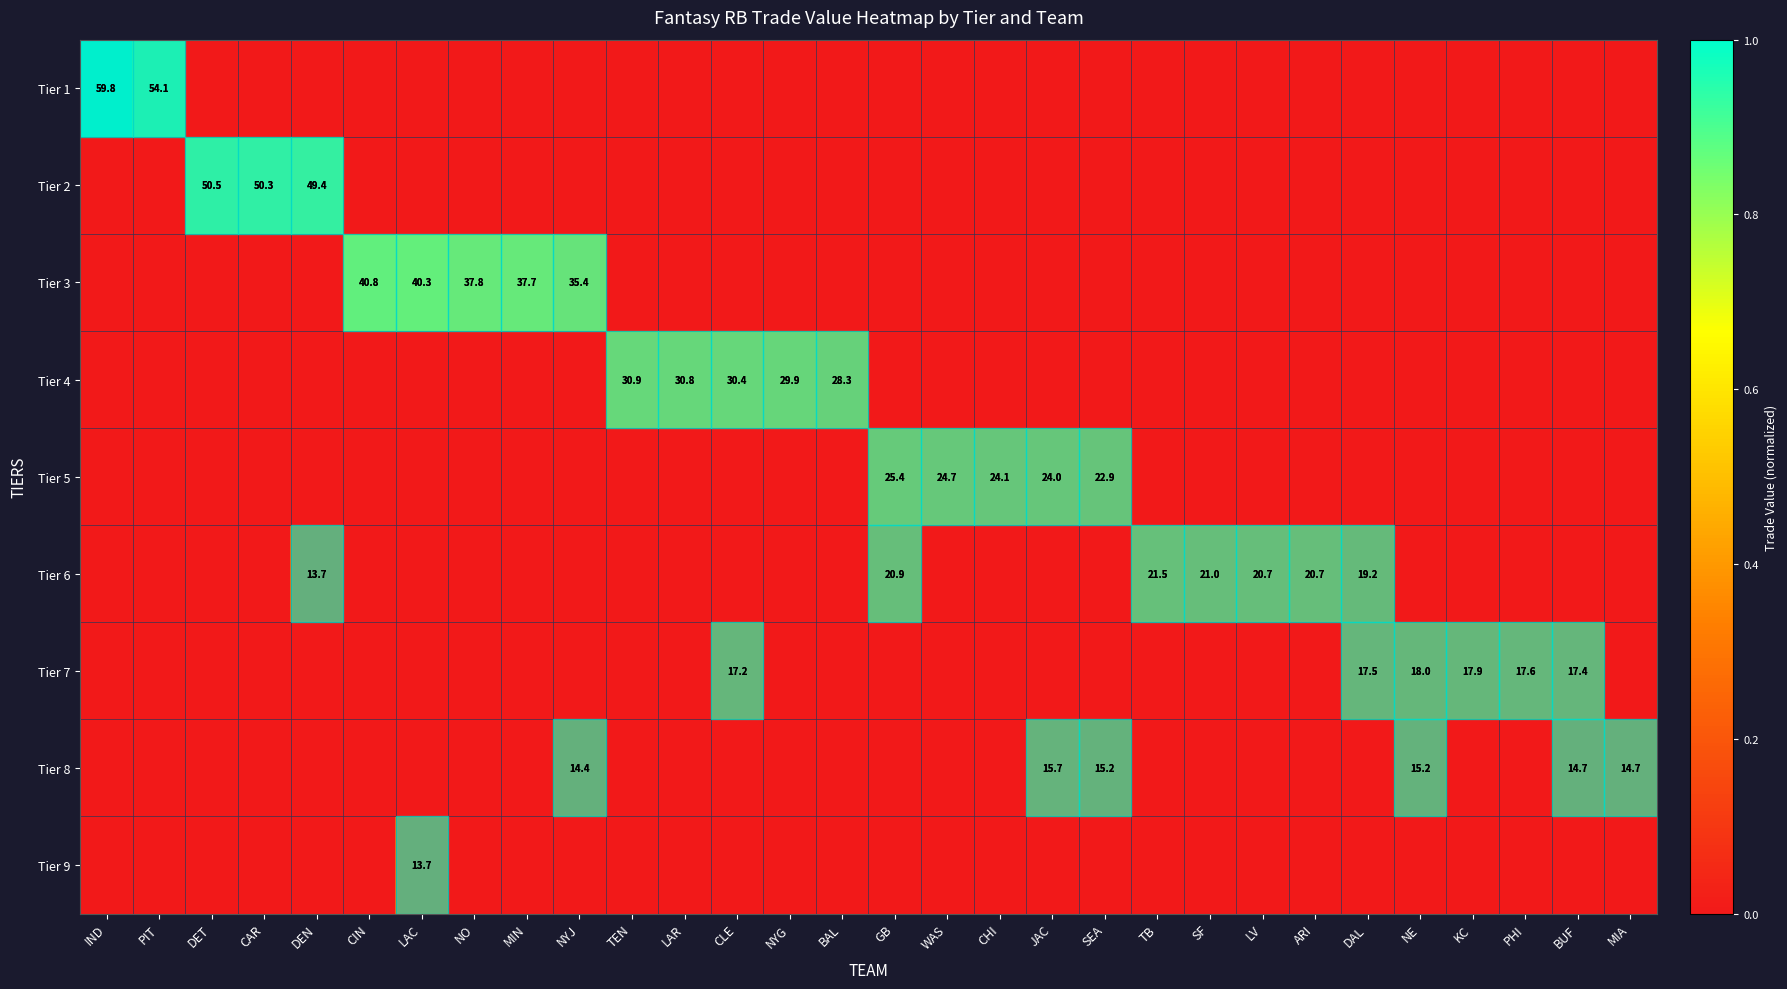

How many values in Tier 8 are above zero?

6